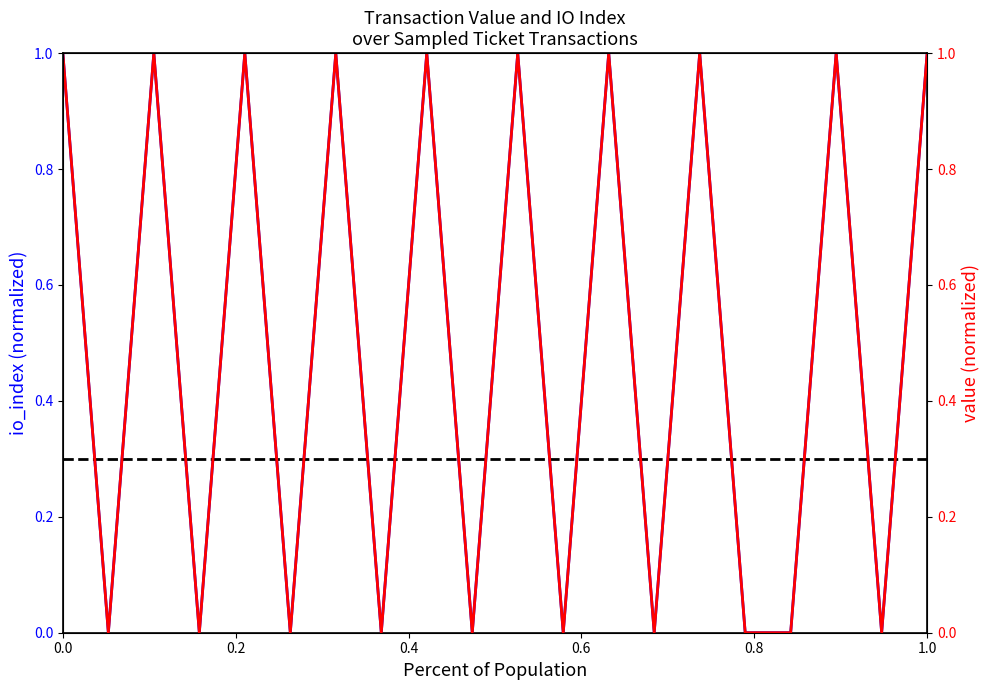

Is it true that io_index equals 1 at 9?

True